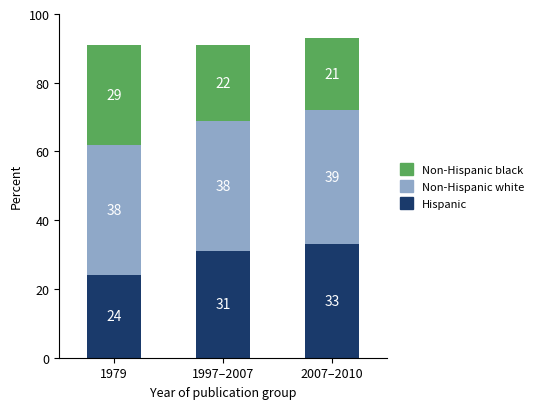

The Hispanic series shows 33 at 2007–2010. True or false?

True